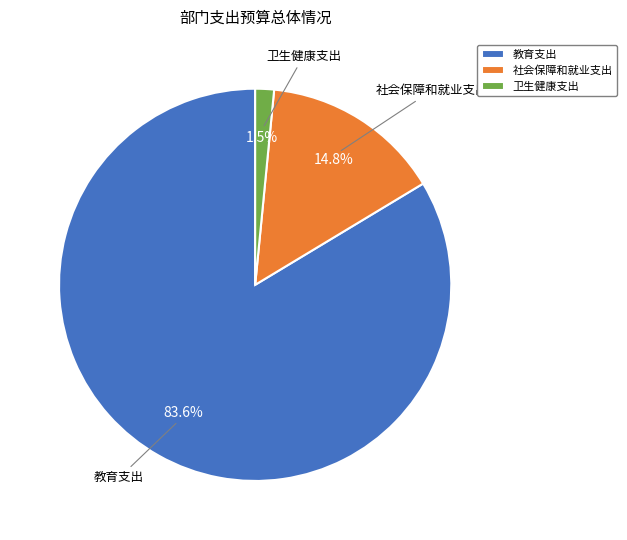

Which slice is the smallest?

卫生健康支出